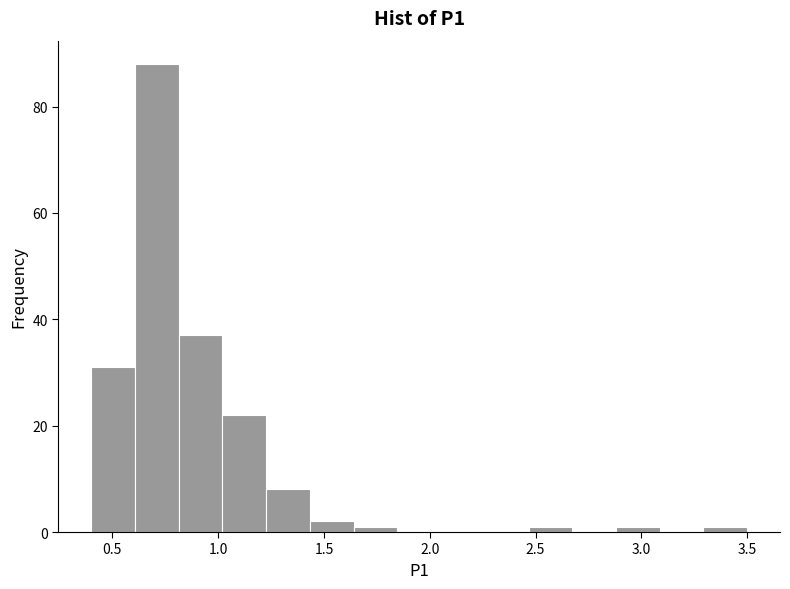

Which range on the x-axis has the tallest bar?

0.60 to 0.80